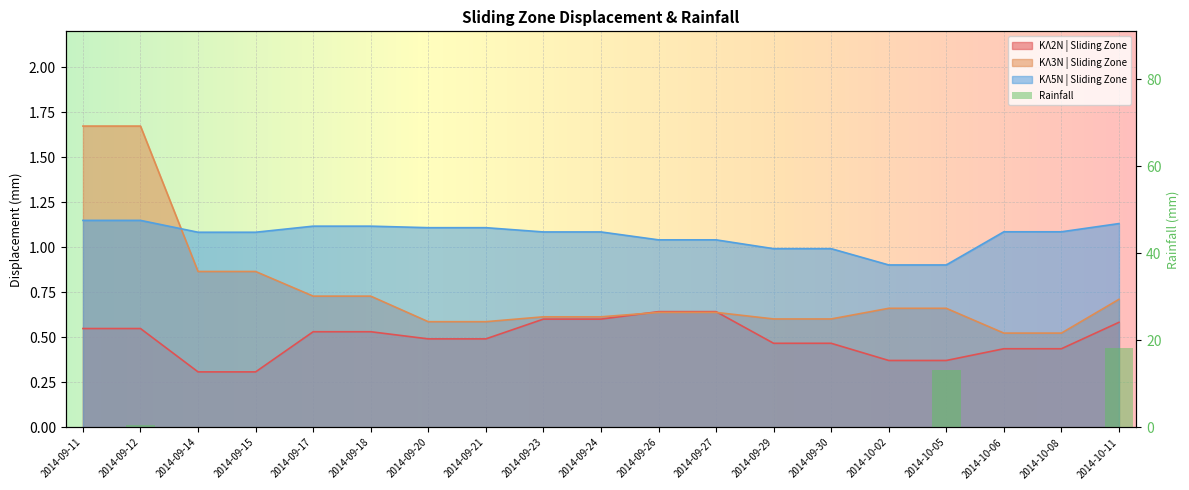

Rank the series at 2014-10-05 from lowest to highest value.

ΚΛ2N | Sliding Zone, ΚΛ3N | Sliding Zone, ΚΛ5N | Sliding Zone, Rainfall